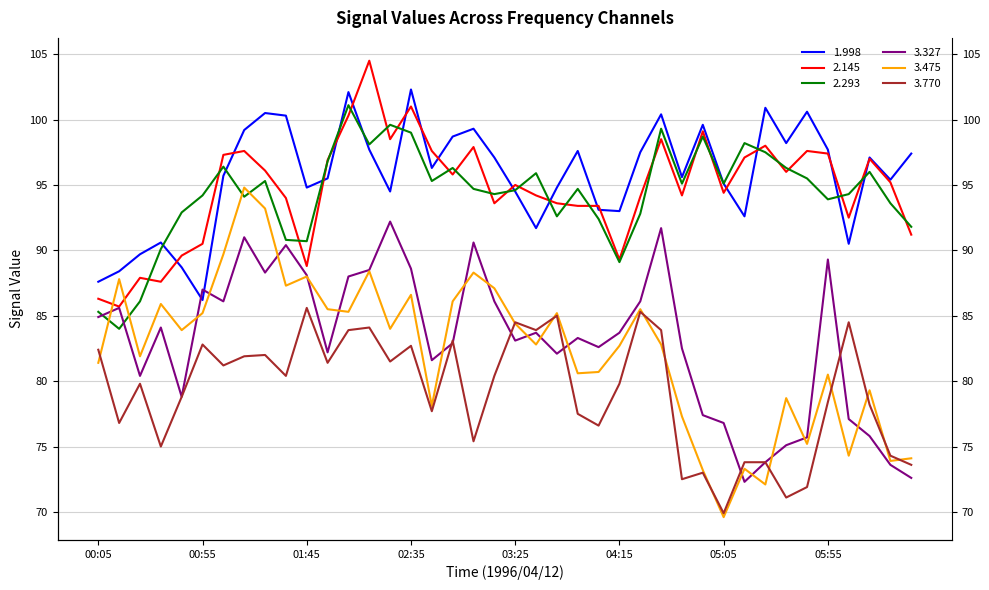

How many lines are shown in the chart?

6